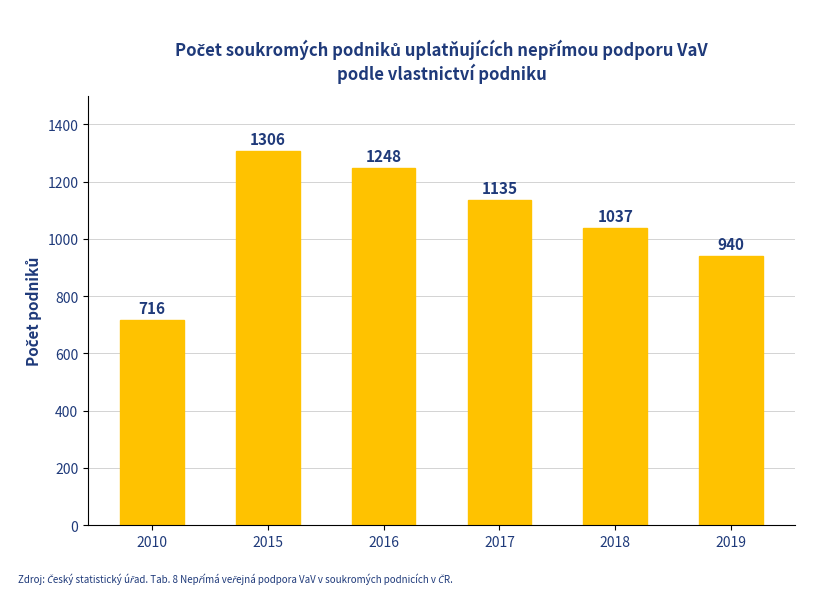

Reading left to right, extract all data points from this chart.

716	1306	1248	1135	1037	940